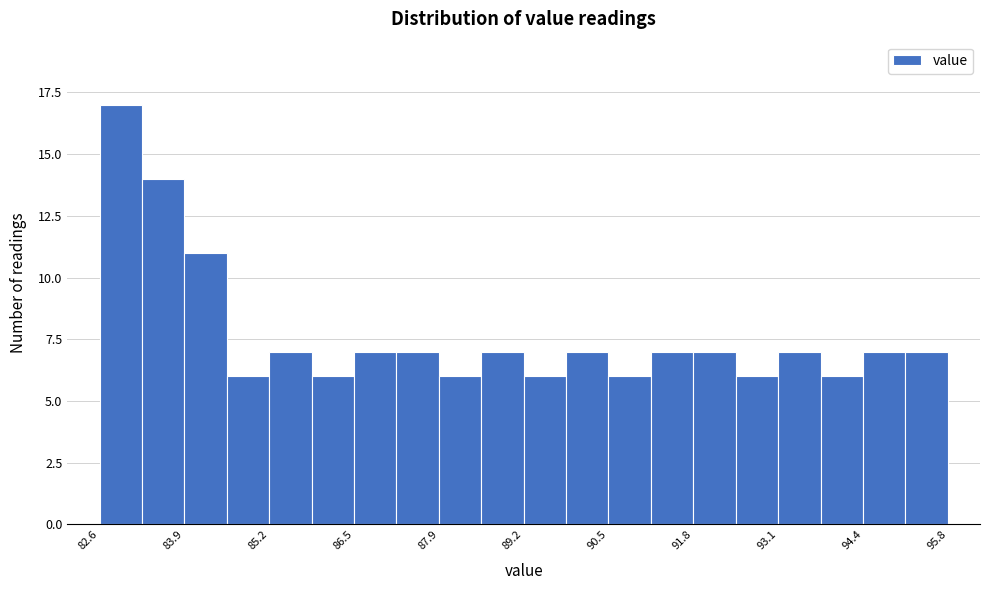

Around what value on the x-axis is the tallest bar? Give the approximate position of its centre, as read against the axis.

83.0